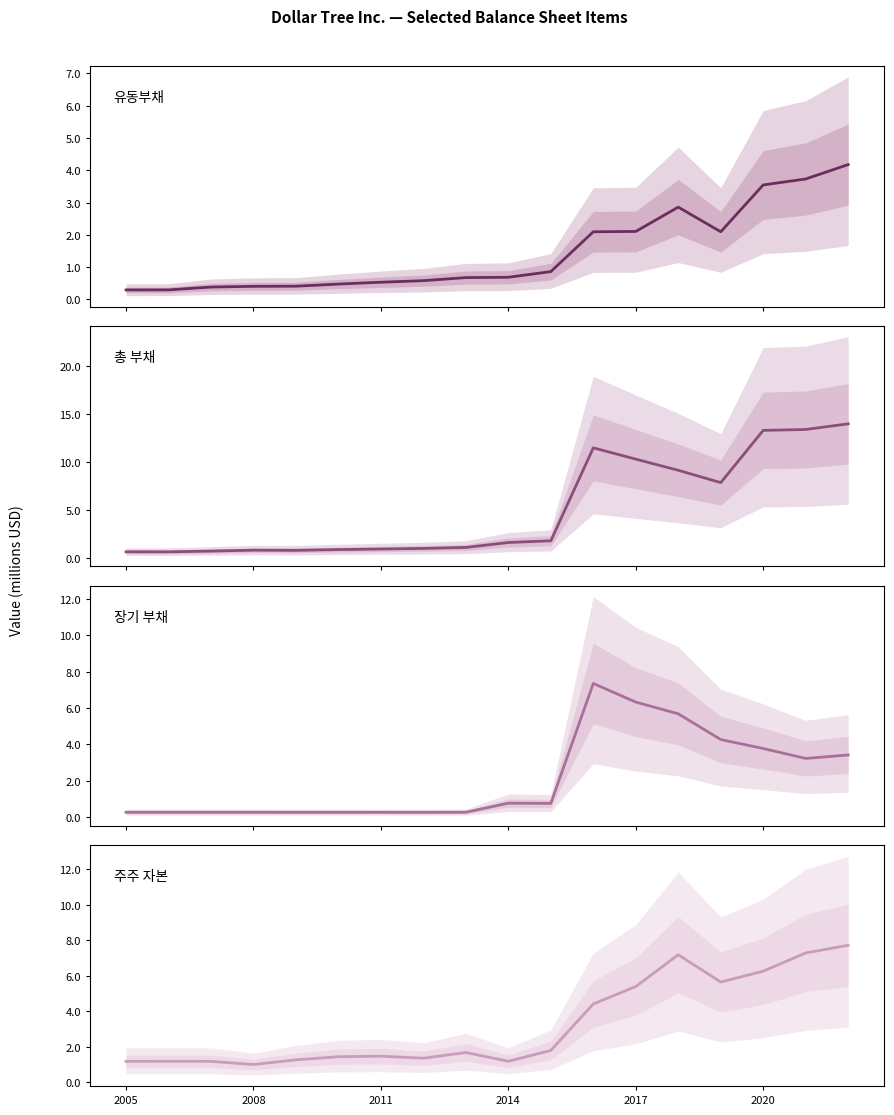

What are all the series names shown in the legend?

유동부채, 총 부채, 장기 부채, 주주 자본